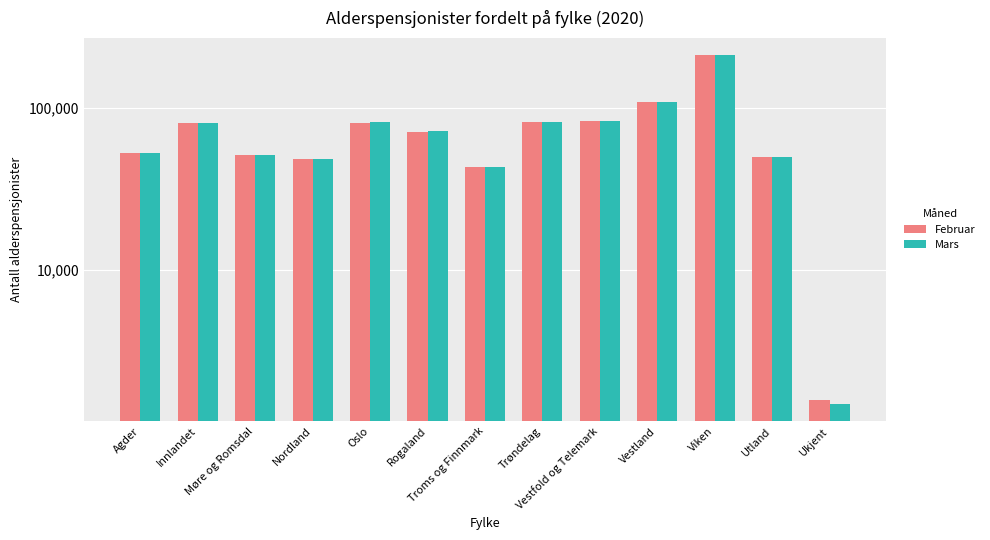

Which series has the largest total across all categories?

Mars